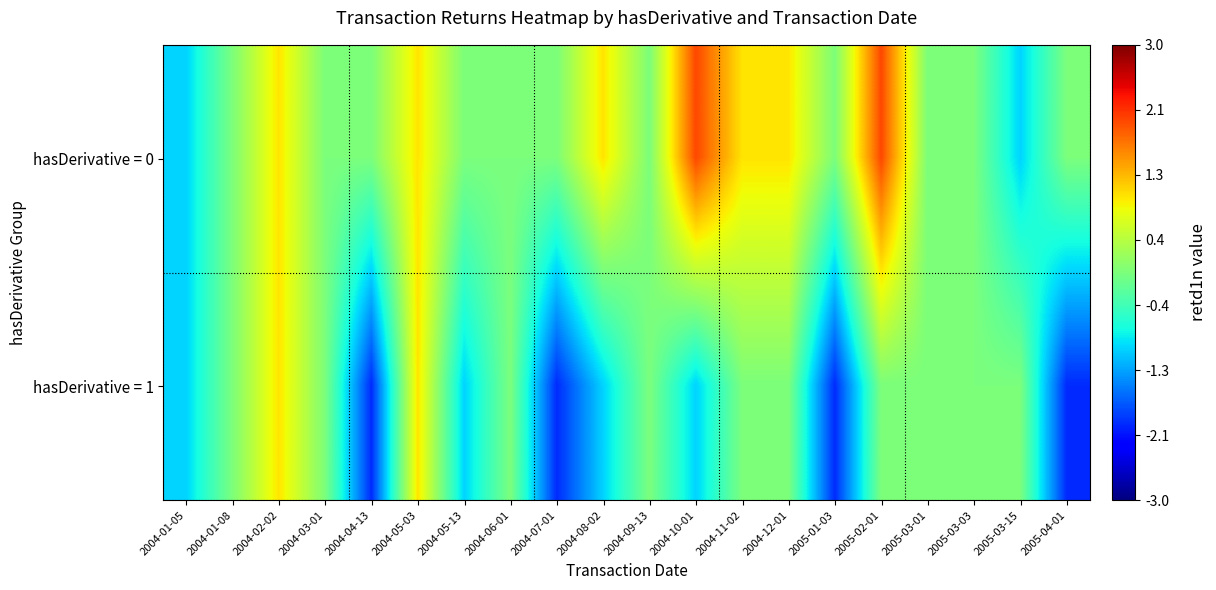

Which series has the largest total across all categories?

hasDerivative = 0